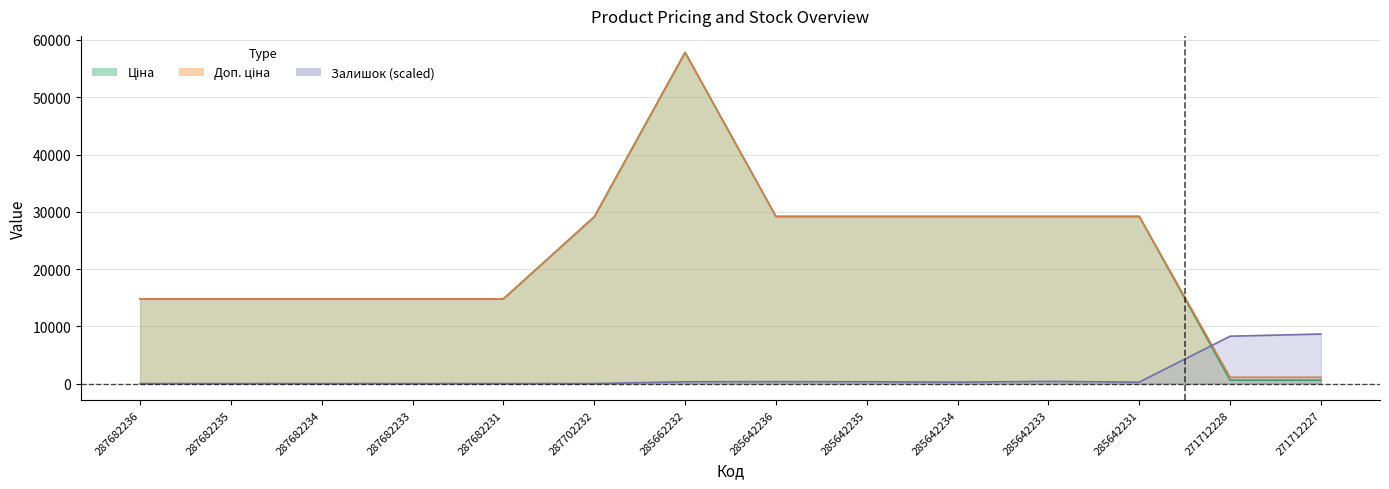

What is the difference between the maximum and minimum values in the Залишок series?

8653.9